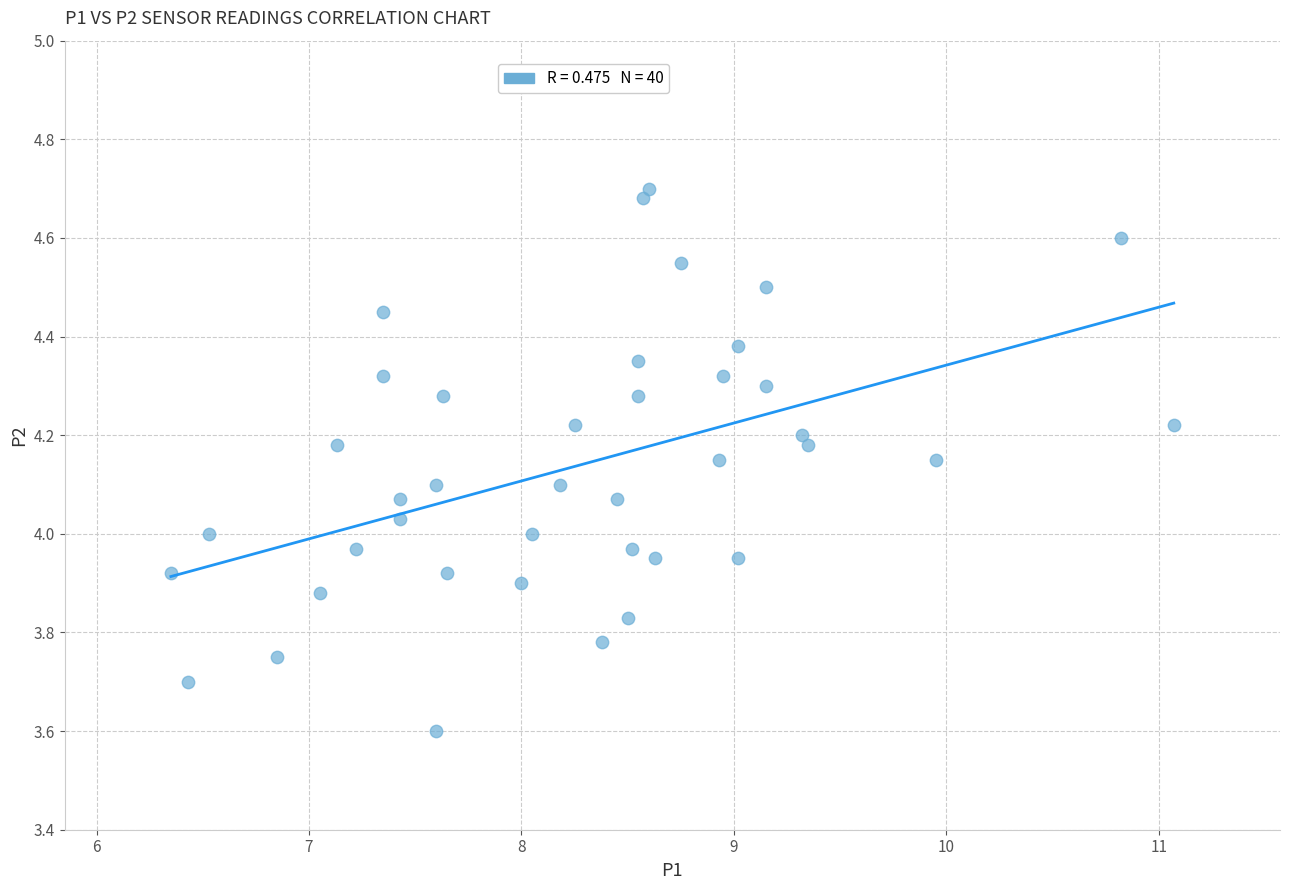

What is the range of Y values (max minus min)?

1.1